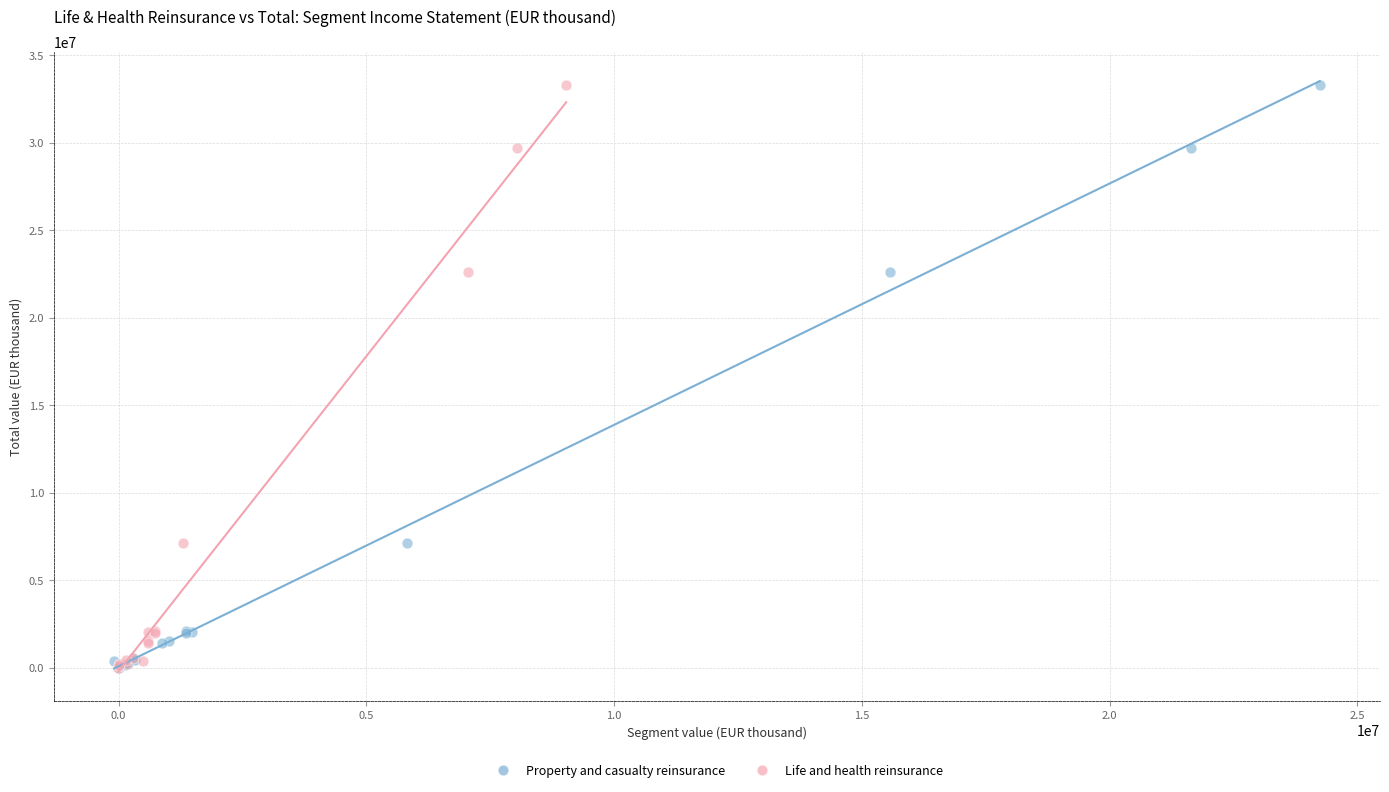

What are all the series names shown in the legend?

Property and casualty reinsurance, Life and health reinsurance